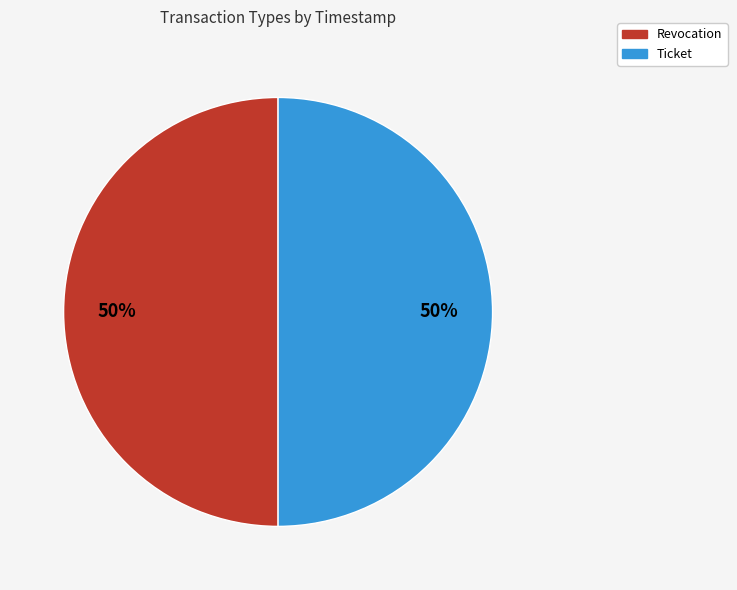

Combined, do Ticket and Revocation account for over 50%?

Yes